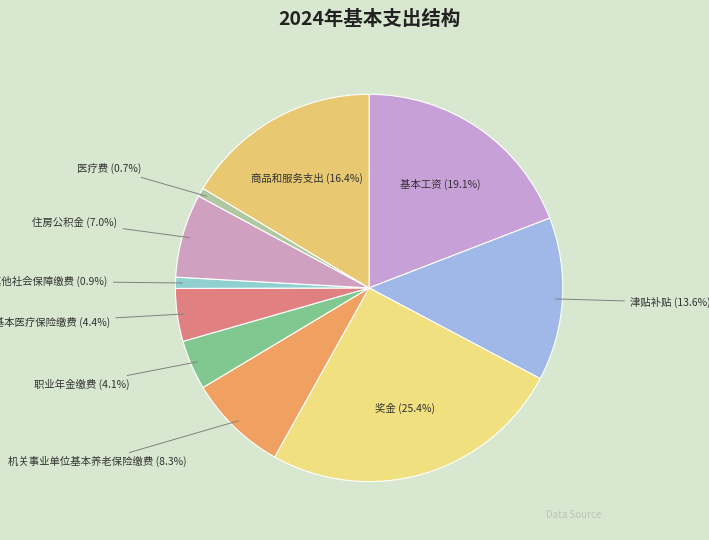

To the nearest percent, what is the difference between the 津贴补贴 and 奖金 slice percentages?

12%